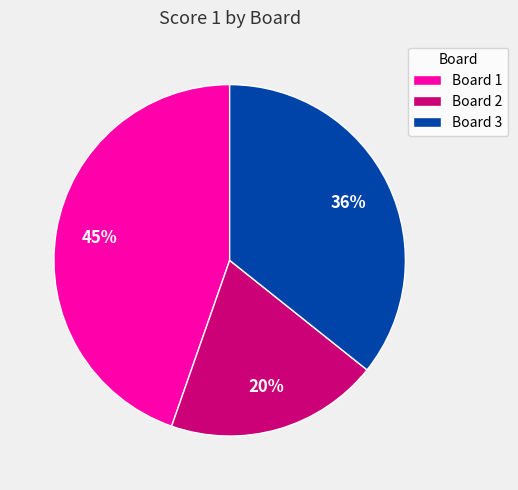

Do Board 2 and Board 1 together represent more than half of the pie?

Yes